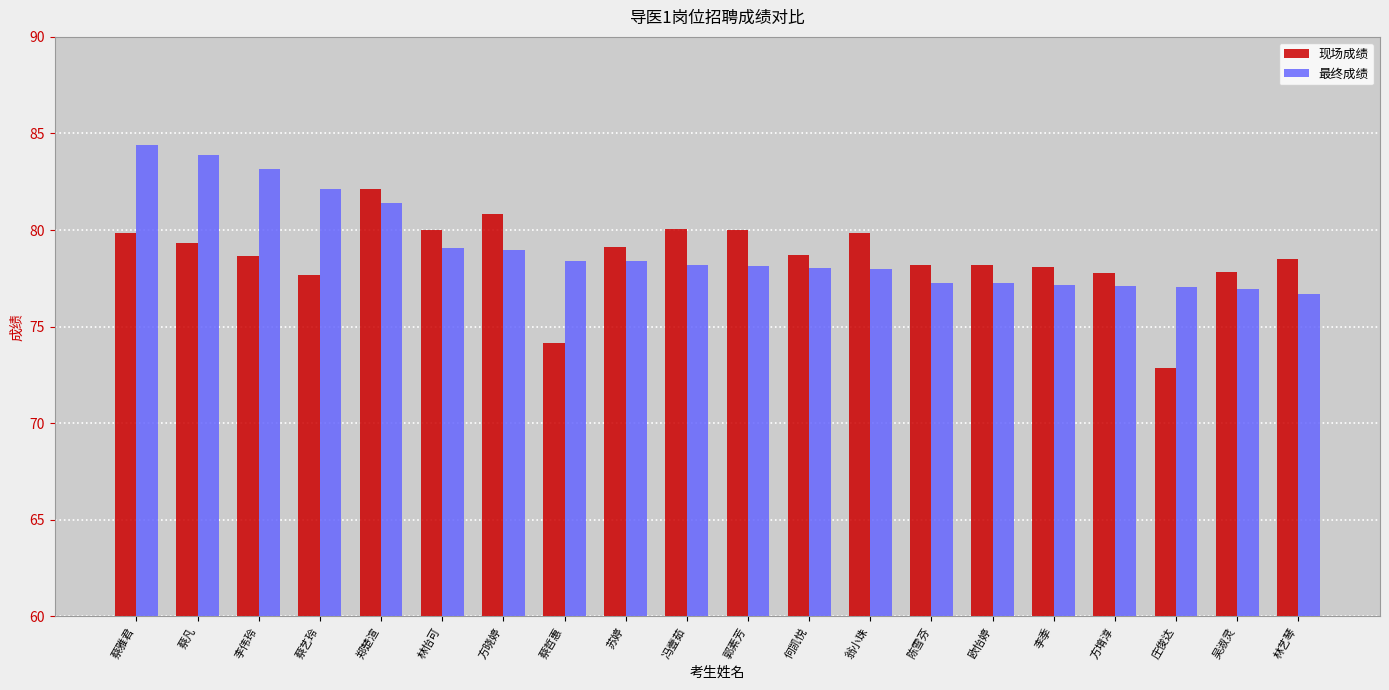

At which label does 现场成绩 reach its minimum?

庄俊达